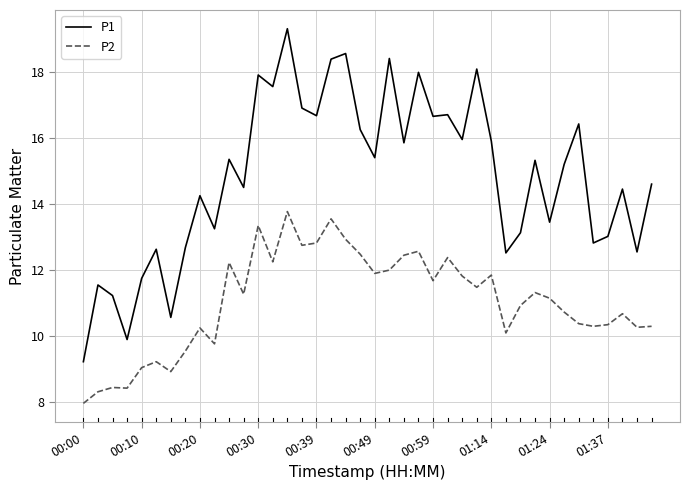

Which series has the largest range (max minus min)?

P1